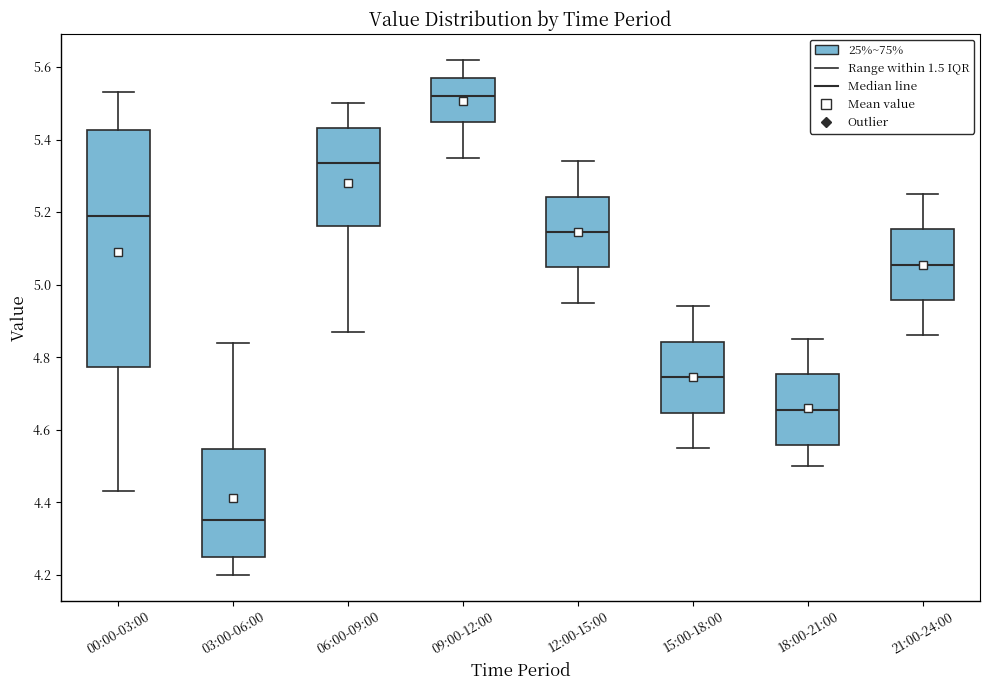

Reading left to right, transcribe this box plot: for each box, give where its median line is, the range the box spans, and where its two whiskers end, as read against the y-axis. The values are not printed on the chart, so give them approximately, as read against the axis.

00:00-03:00: median 5.20, box 4.78 to 5.42, whiskers 4.44 to 5.54
03:00-06:00: median 4.36, box 4.26 to 4.54, whiskers 4.20 to 4.84
06:00-09:00: median 5.34, box 5.16 to 5.44, whiskers 4.88 to 5.50
09:00-12:00: median 5.52, box 5.44 to 5.58, whiskers 5.36 to 5.62
12:00-15:00: median 5.14, box 5.04 to 5.24, whiskers 4.96 to 5.34
15:00-18:00: median 4.74, box 4.64 to 4.84, whiskers 4.56 to 4.94
18:00-21:00: median 4.66, box 4.56 to 4.76, whiskers 4.50 to 4.86
21:00-24:00: median 5.06, box 4.96 to 5.16, whiskers 4.86 to 5.26